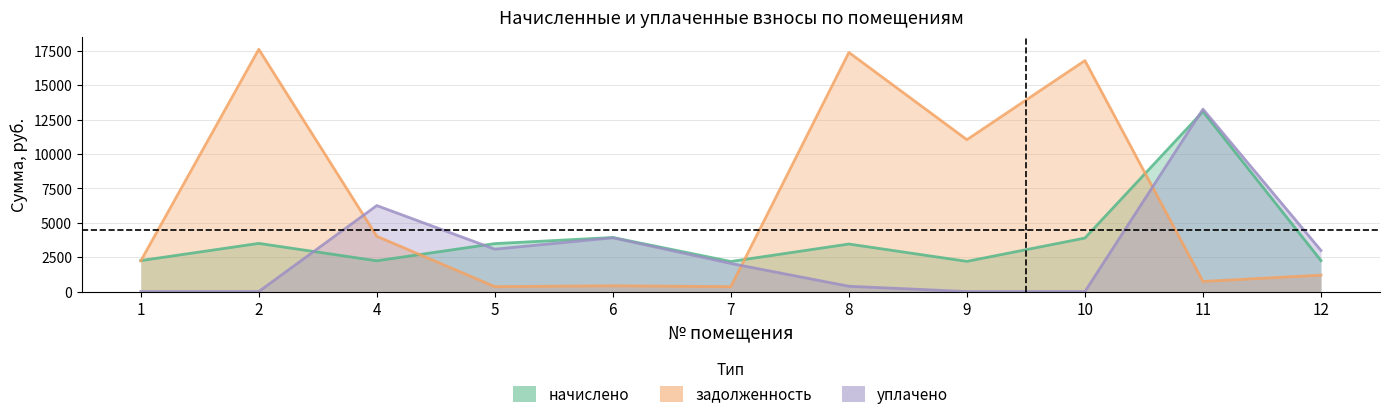

How many values in уплачено are above zero?

7